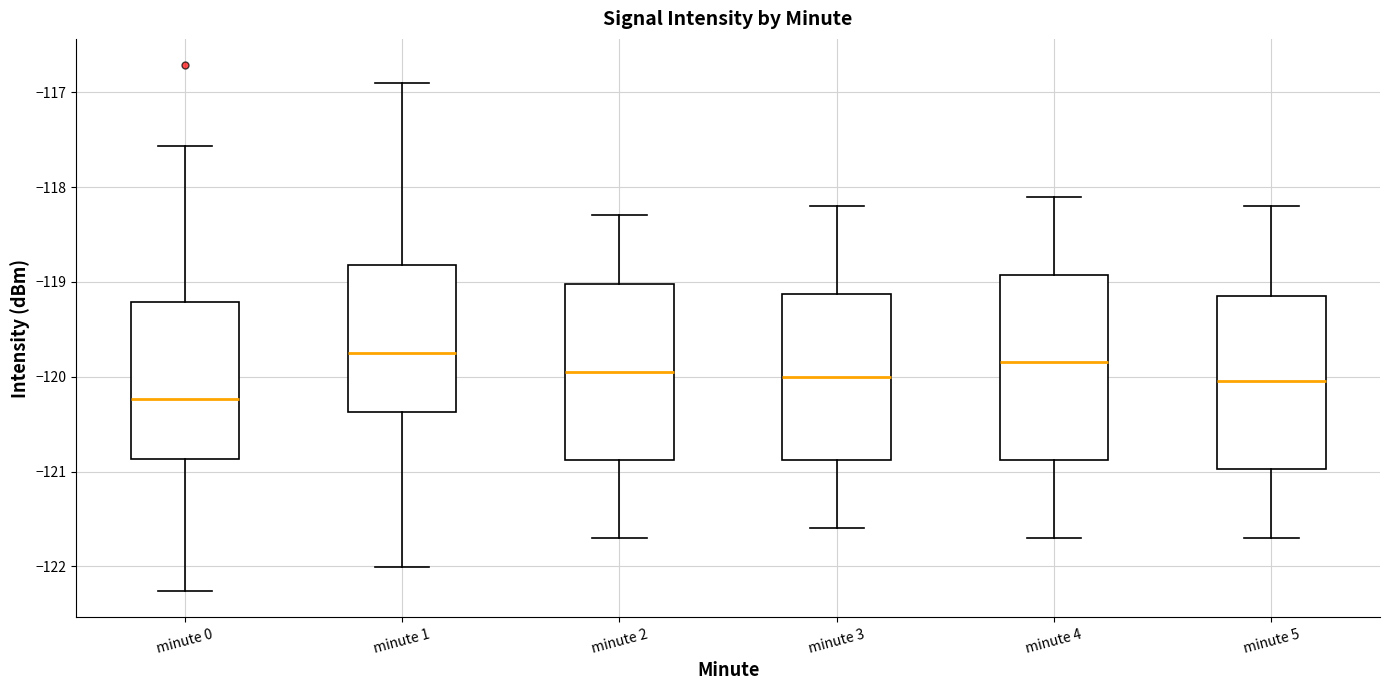

Reading left to right, read every box against the y-axis: the position of its median line, the range the box covers, and the ends of its whiskers. The values are not printed on the chart, so give them approximately, as read against the axis.

minute 0: median -120.2, box -120.9 to -119.2, whiskers -122.3 to -117.6
minute 1: median -119.8, box -120.4 to -118.8, whiskers -122.0 to -116.9
minute 2: median -119.9, box -120.9 to -119.0, whiskers -121.7 to -118.3
minute 3: median -120.0, box -120.9 to -119.1, whiskers -121.6 to -118.2
minute 4: median -119.8, box -120.9 to -118.9, whiskers -121.7 to -118.1
minute 5: median -120.0, box -121.0 to -119.1, whiskers -121.7 to -118.2